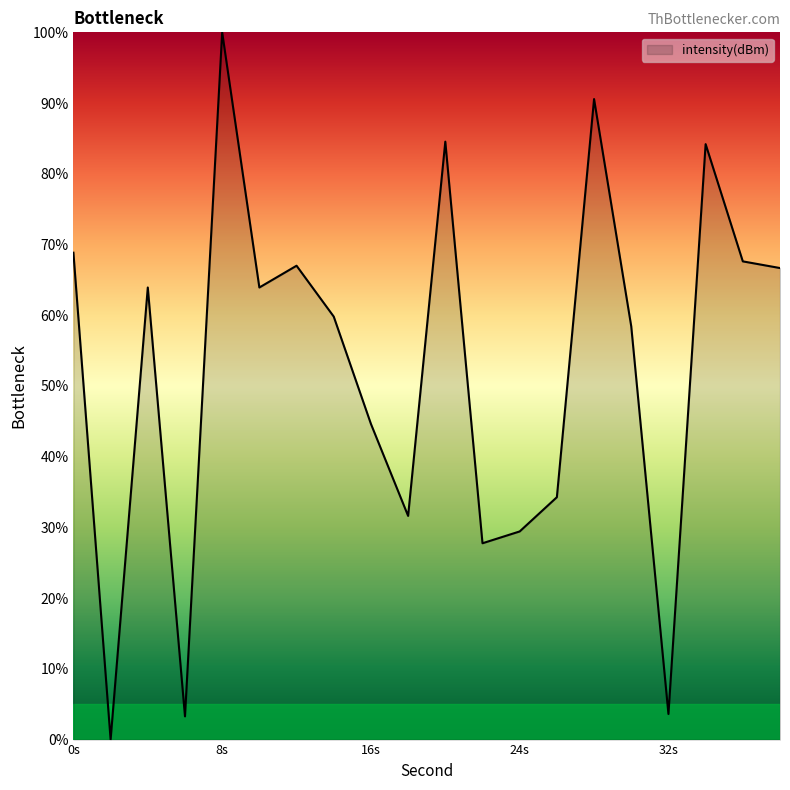

True or false: there are more than 0 points higher than both neighbors.

True